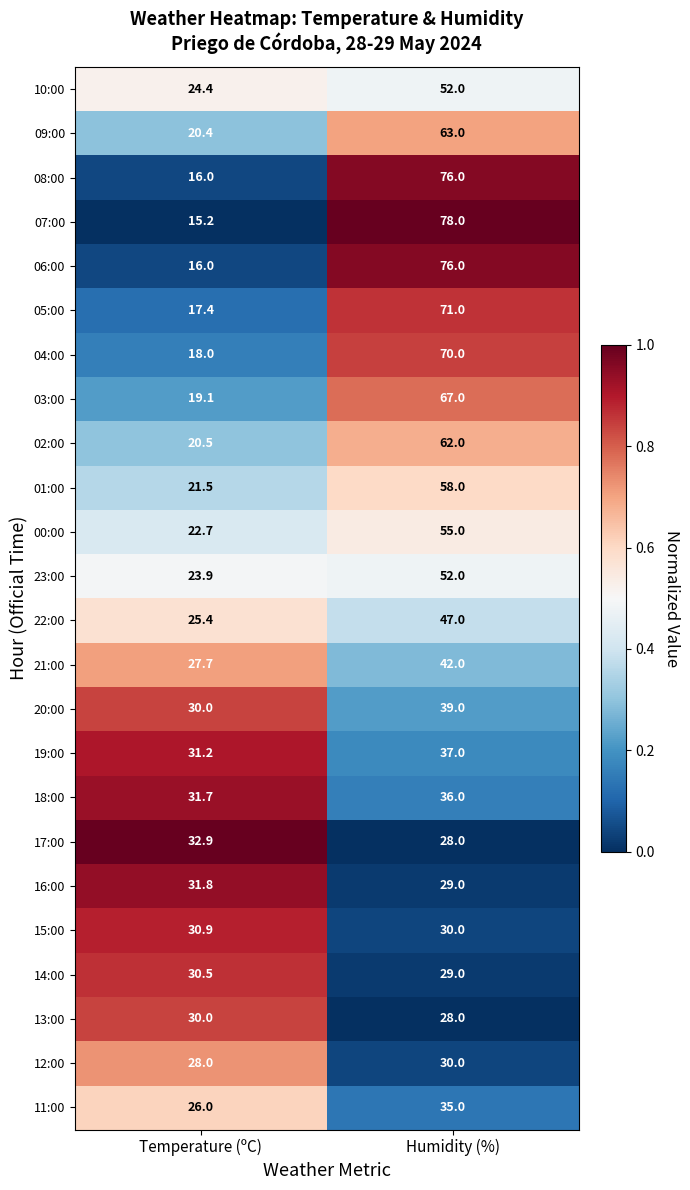

What is the average value of the 07:00 series?

46.6